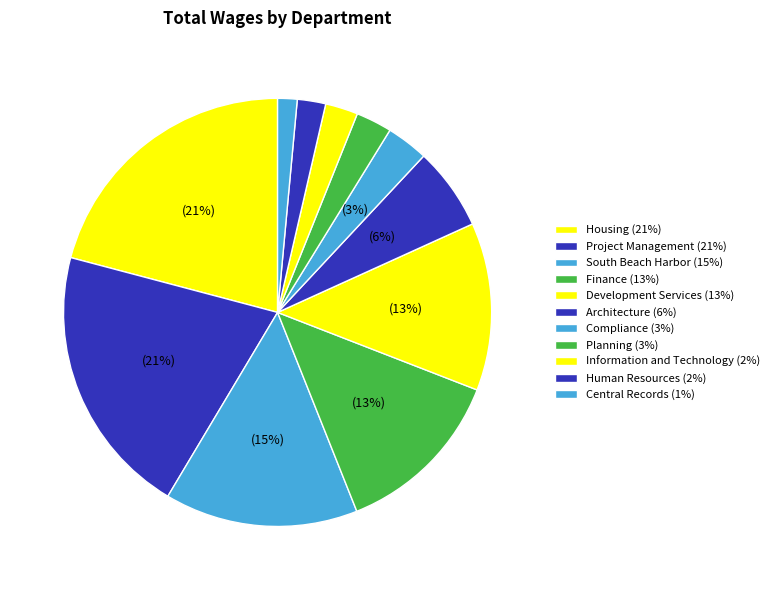

What portion of the pie excludes Human Resources?

97.9%